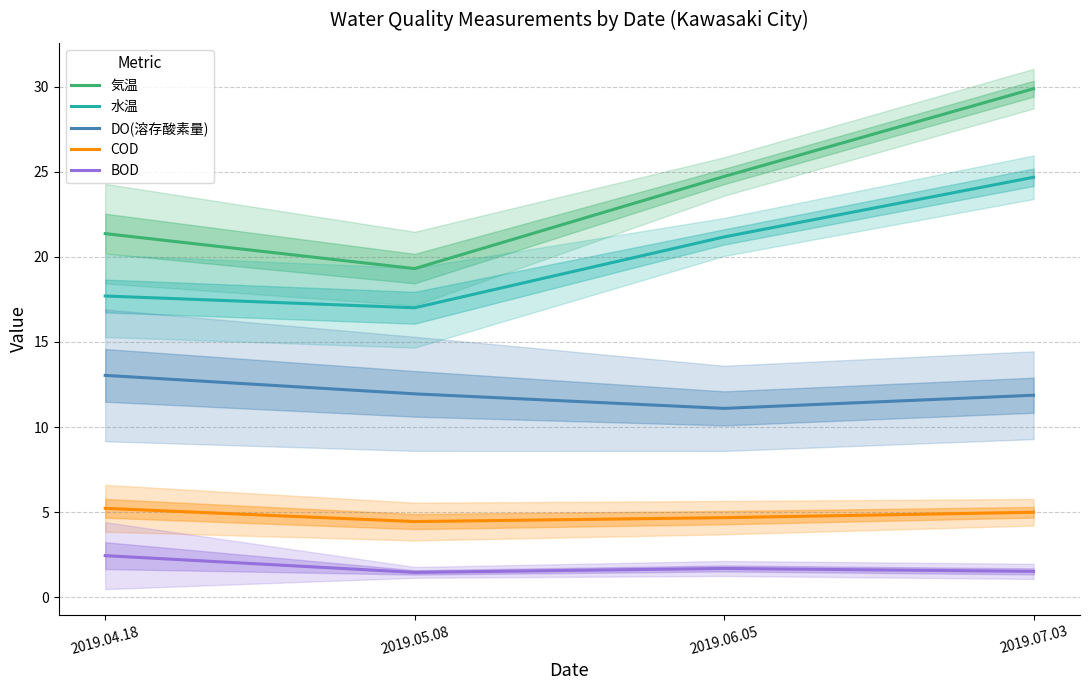

Reading left to right, what are all the values shown in this chart?

気温: 21.4	19.3	24.7	29.9
水温: 17.7	17.0	21.2	24.7
DO(溶存酸素量): 13.0	12.0	11.1	11.9
COD: 5.2	4.5	4.7	5.0
BOD: 2.5	1.5	1.7	1.5